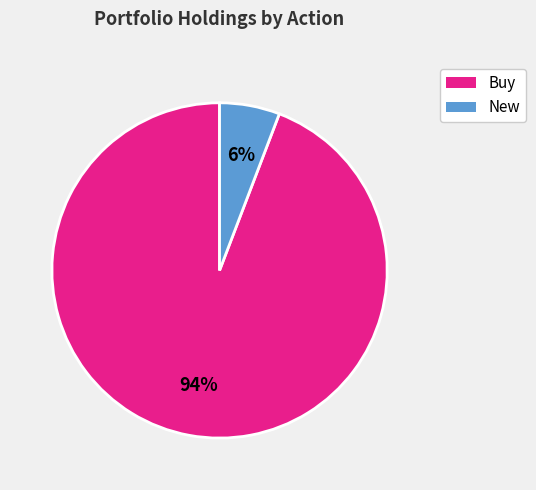

Is there a majority slice in this chart?

Yes